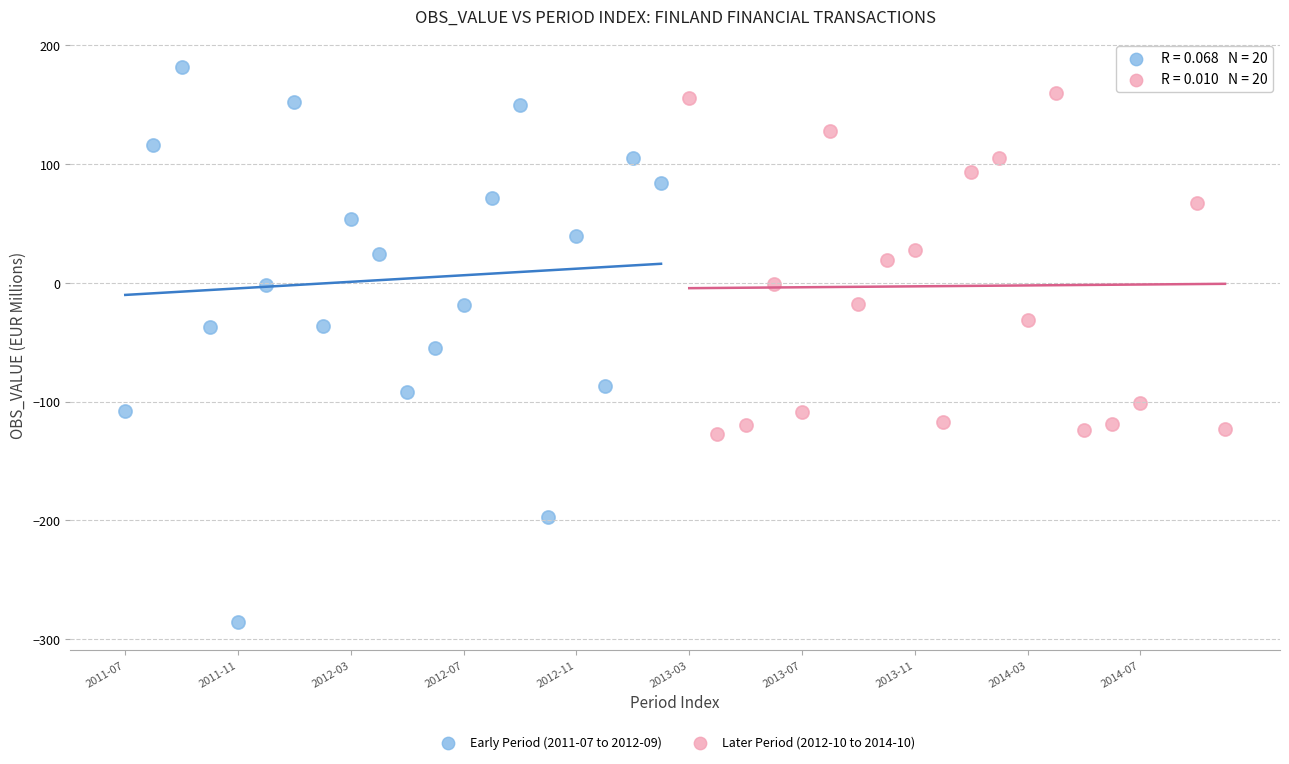

Which series has the widest spread of Y values?

Early Period (2011-07 to 2012-09)